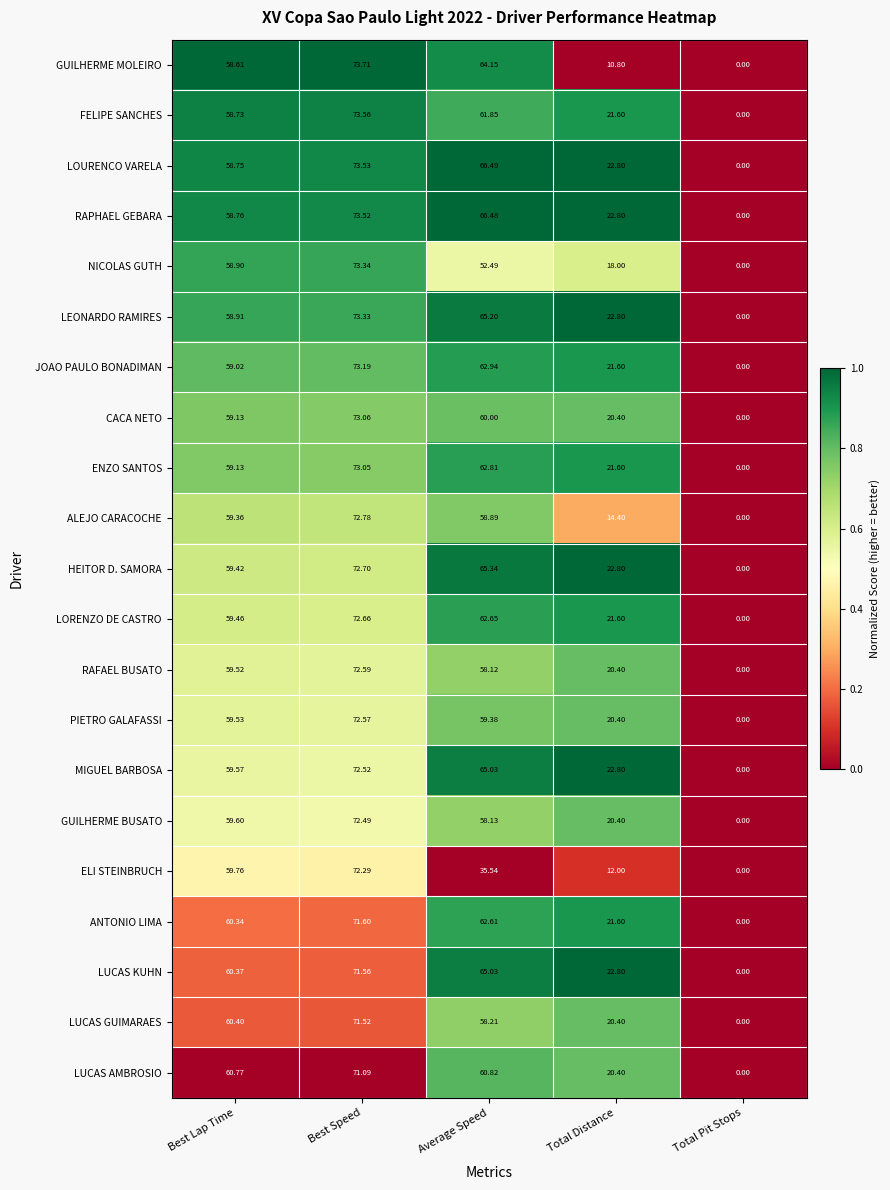

At which label does GUILHERME MOLEIRO reach its minimum?

Total Pit Stops